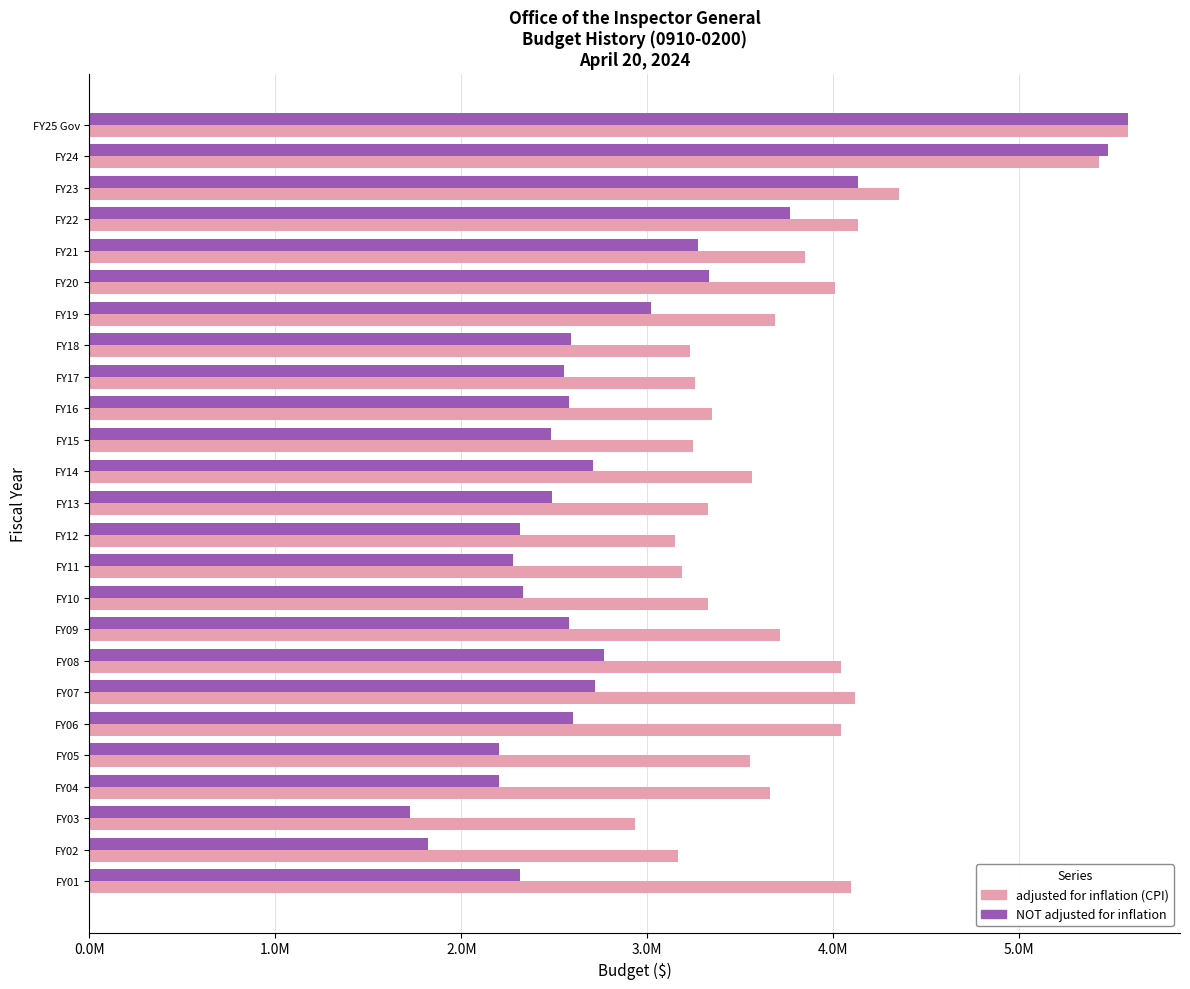

What are all the series names shown in the legend?

adjusted for inflation (CPI), NOT adjusted for inflation